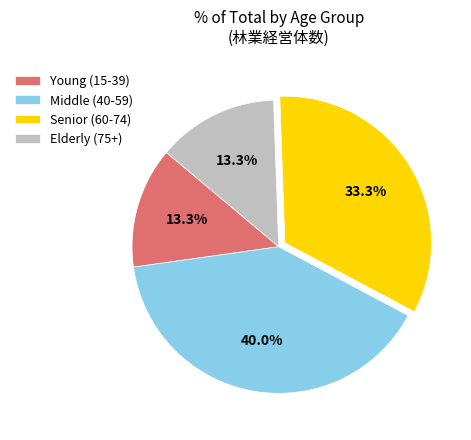

How much of the chart is everything except Middle (40-59)?

60.0%